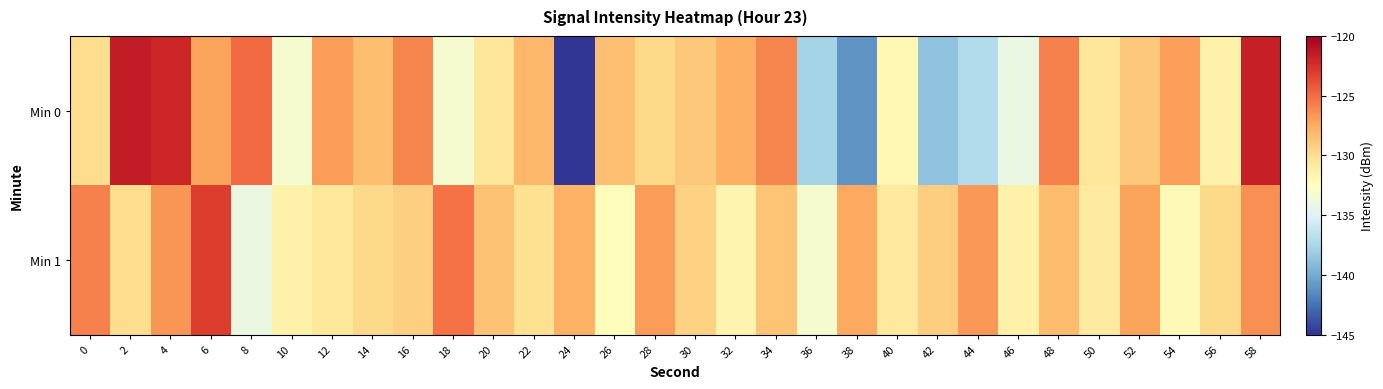

At which category is the sum across all series the highest?

58